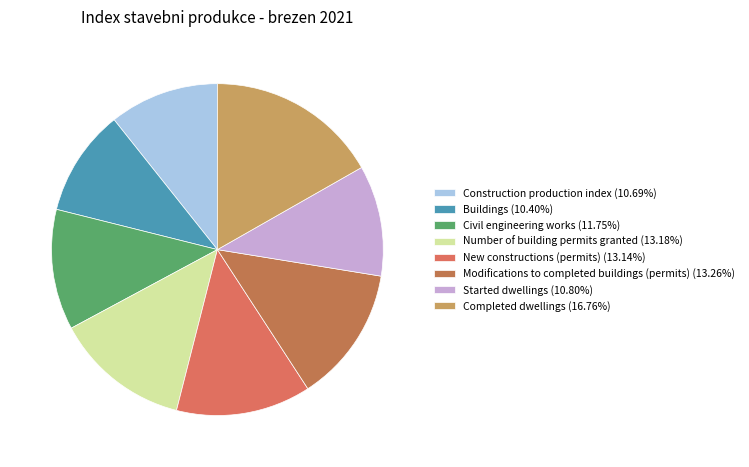

To the nearest percent, what portion does Started dwellings represent?

11%